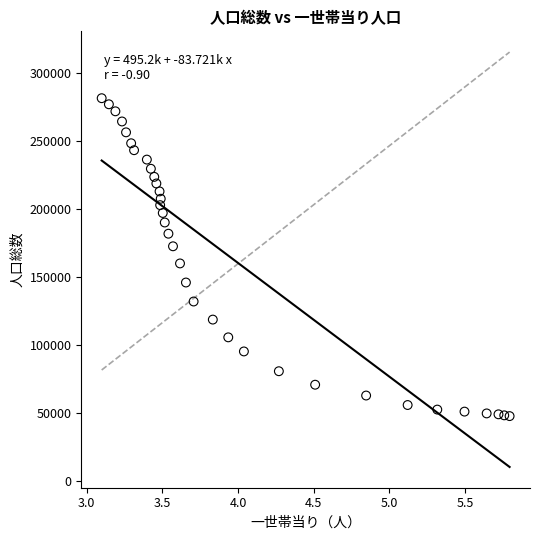

What is the range of Y values (max minus min)?

234143